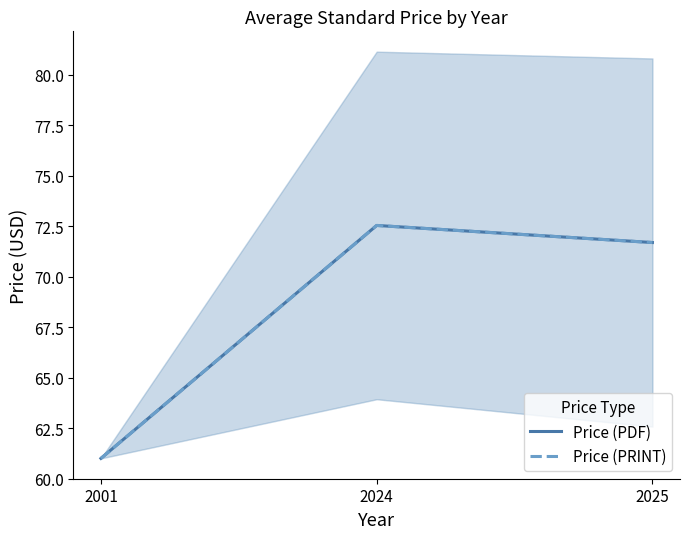

Which series has the largest total across all categories?

Price (PDF)